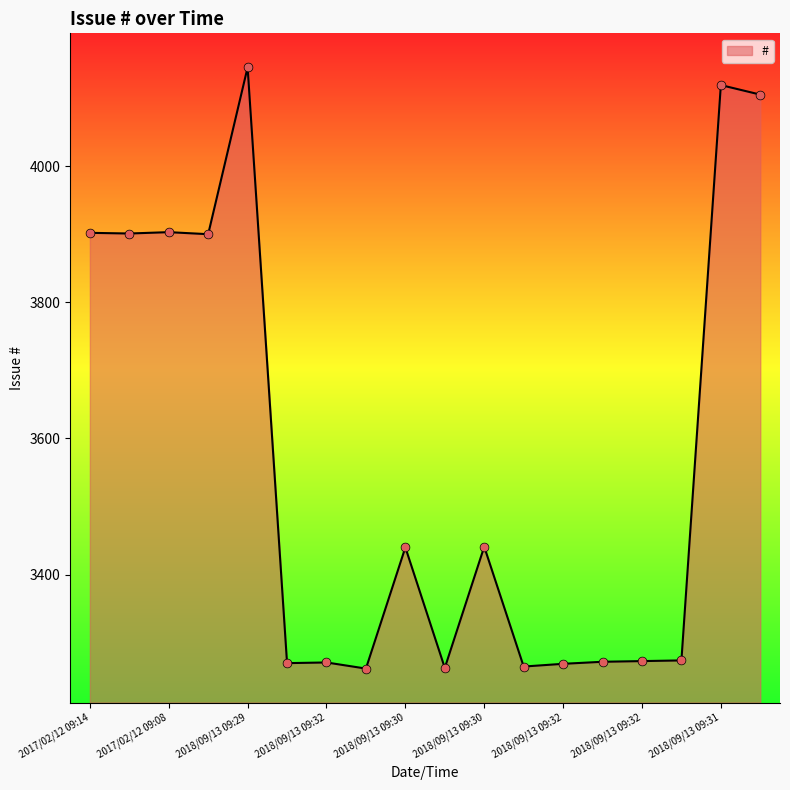

What is the minimum value shown in the chart?

3262